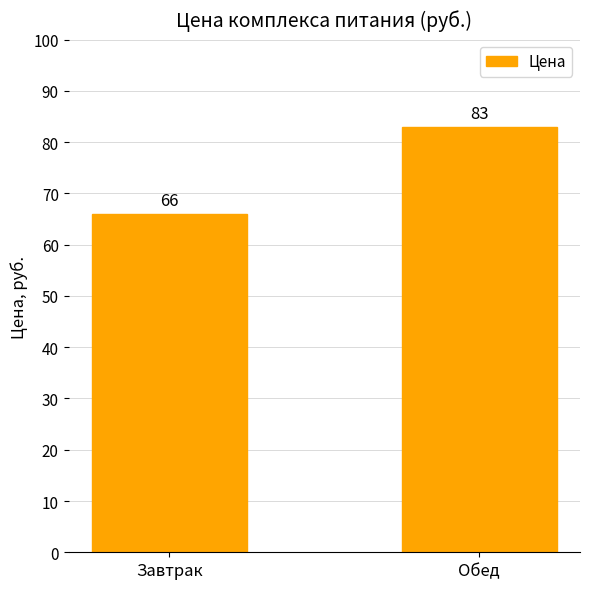

What is the difference between the values at Обед and Завтрак?

17